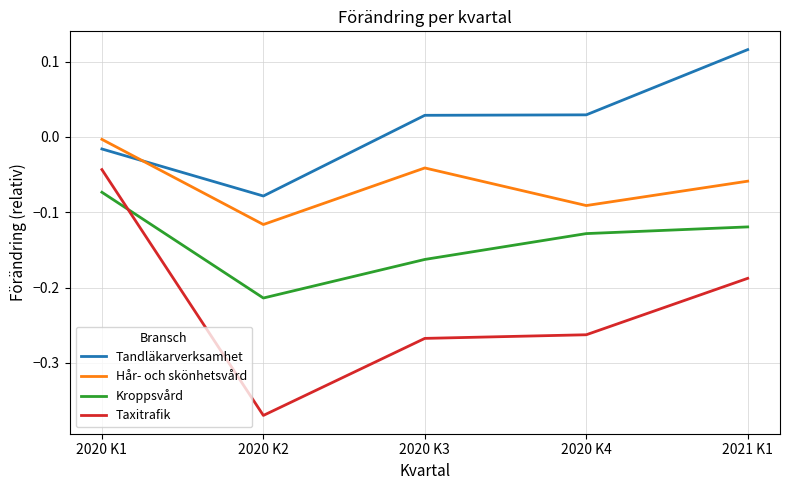

What is the difference between the highest and lowest values at 2020 K3?

0.3